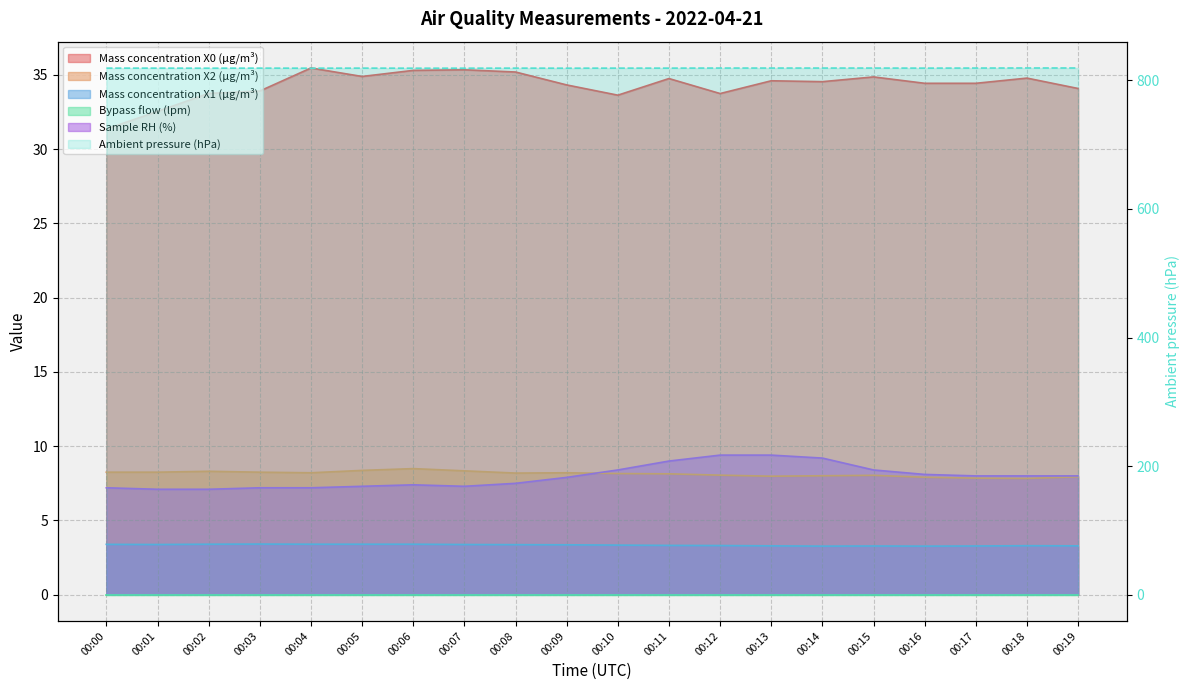

Reading left to right, list all the values displayed in this chart.

Mass concentration X0 (μg/m³): 00:00=31.4	00:01=32.5	00:02=33.8	00:03=33.9	00:04=35.5	00:05=34.9	00:06=35.3	00:07=35.4	00:08=35.2	00:09=34.3	00:10=33.6	00:11=34.8	00:12=33.8	00:13=34.6	00:14=34.5	00:15=34.9	00:16=34.4	00:17=34.4	00:18=34.8	00:19=34.1
Mass concentration X2 (μg/m³): 00:00=8.2	00:01=8.2	00:02=8.3	00:03=8.2	00:04=8.2	00:05=8.4	00:06=8.5	00:07=8.3	00:08=8.2	00:09=8.2	00:10=8.2	00:11=8.1	00:12=8.1	00:13=8.0	00:14=8.0	00:15=8.0	00:16=7.9	00:17=7.8	00:18=7.8	00:19=7.9
Mass concentration X1 (μg/m³): 00:00=3.4	00:01=3.4	00:02=3.4	00:03=3.4	00:04=3.4	00:05=3.4	00:06=3.4	00:07=3.4	00:08=3.4	00:09=3.4	00:10=3.3	00:11=3.3	00:12=3.3	00:13=3.3	00:14=3.3	00:15=3.3	00:16=3.3	00:17=3.3	00:18=3.3	00:19=3.3
Sample RH (%): 00:00=7.2	00:01=7.1	00:02=7.1	00:03=7.2	00:04=7.2	00:05=7.3	00:06=7.4	00:07=7.3	00:08=7.5	00:09=7.9	00:10=8.4	00:11=9.0	00:12=9.4	00:13=9.4	00:14=9.2	00:15=8.4	00:16=8.1	00:17=8.0	00:18=8.0	00:19=8.0
Ambient pressure (hPa): 00:00=819.1	00:01=819.1	00:02=819.0	00:03=819.1	00:04=819.0	00:05=819.1	00:06=819.0	00:07=819.0	00:08=819.1	00:09=819.0	00:10=819.1	00:11=819.1	00:12=819.2	00:13=819.2	00:14=819.2	00:15=819.2	00:16=819.1	00:17=819.2	00:18=819.3	00:19=819.3